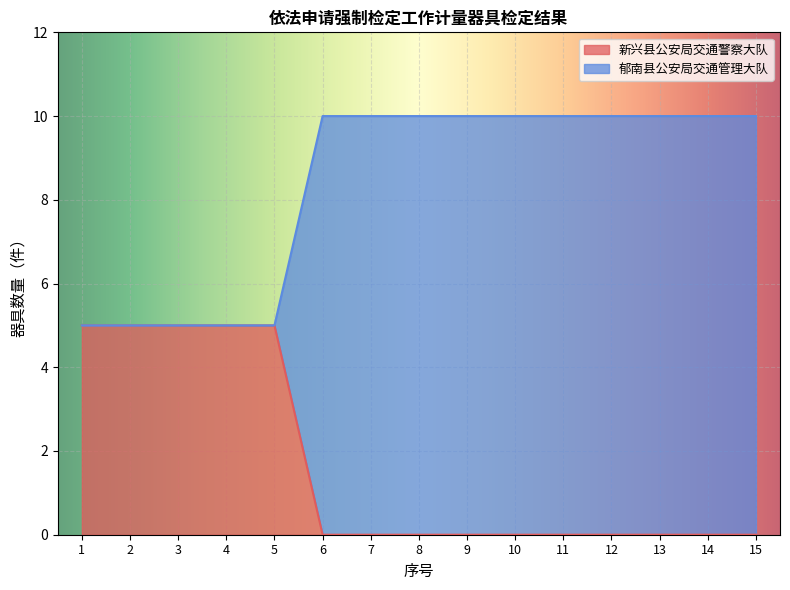

Which series has the largest range (max minus min)?

新兴县公安局交通警察大队